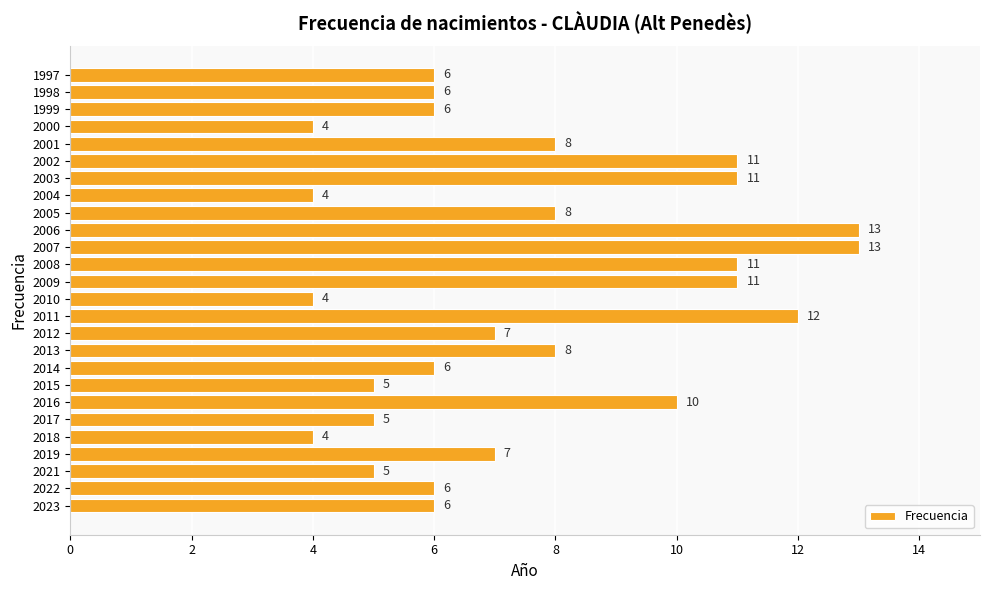

Count the values in the range 5 to 11.

19